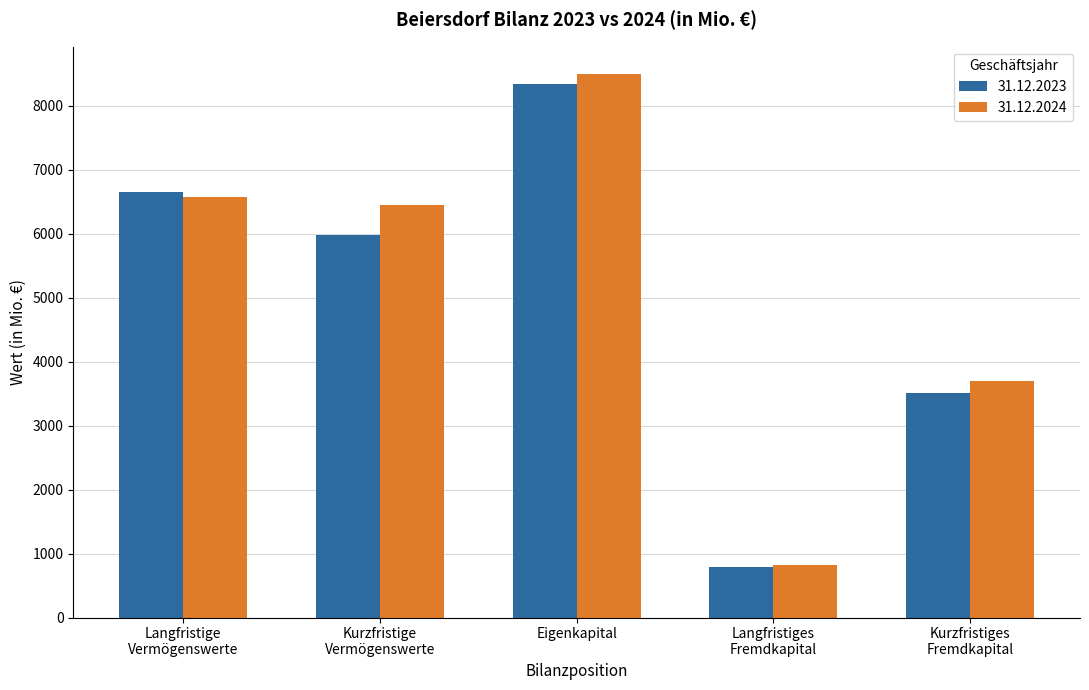

Reading left to right, extract all data points from this chart.

31.12.2023: 6653	5976	8339	786	3504
31.12.2024: 6570	6441	8495	820	3696